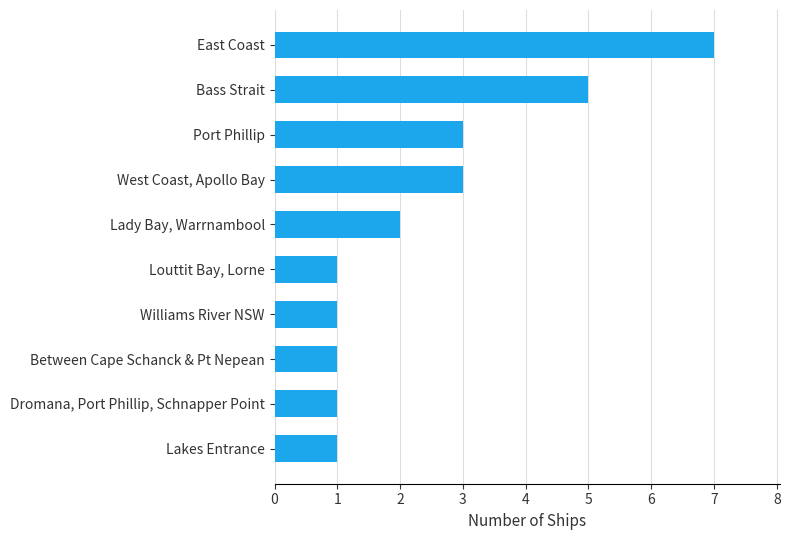

How many bars are there in total?

10